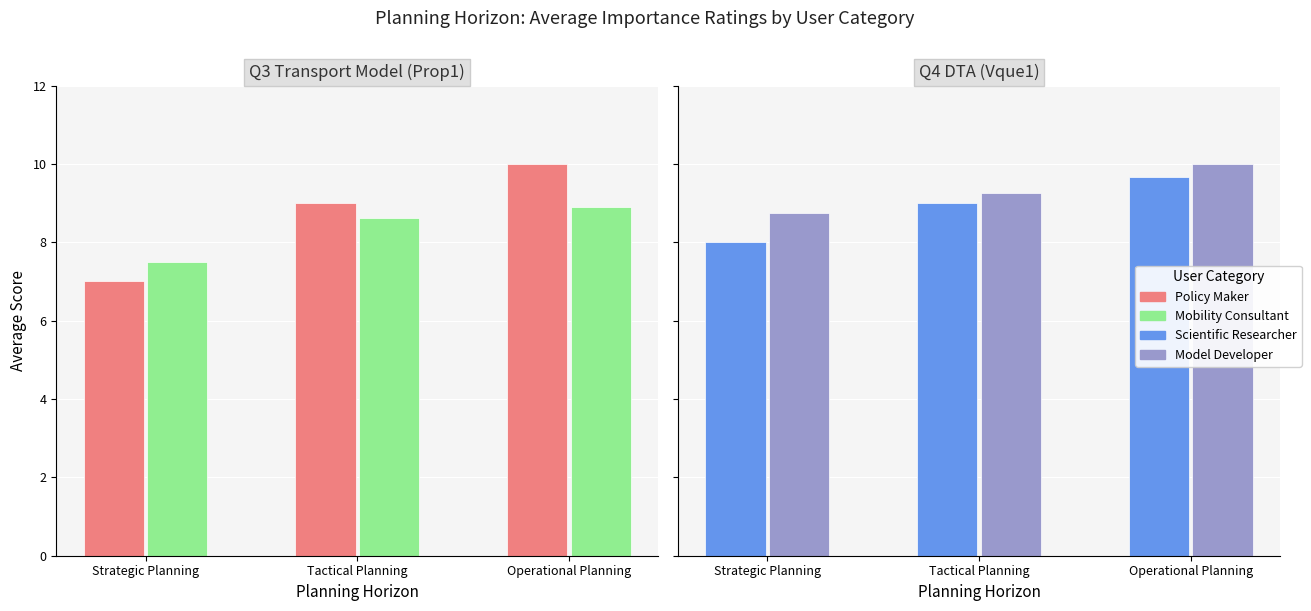

What is the total value across all series at Operational Planning?

38.6